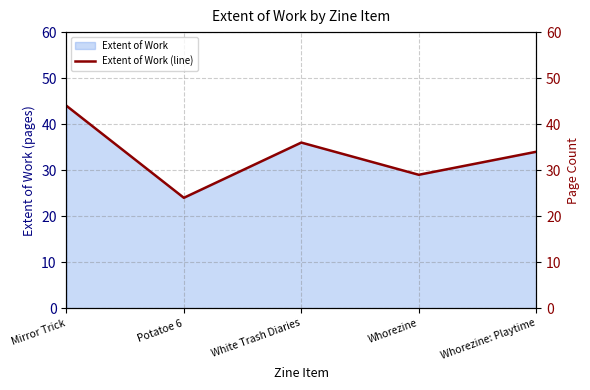

Where does the data first go above 34?

Mirror Trick